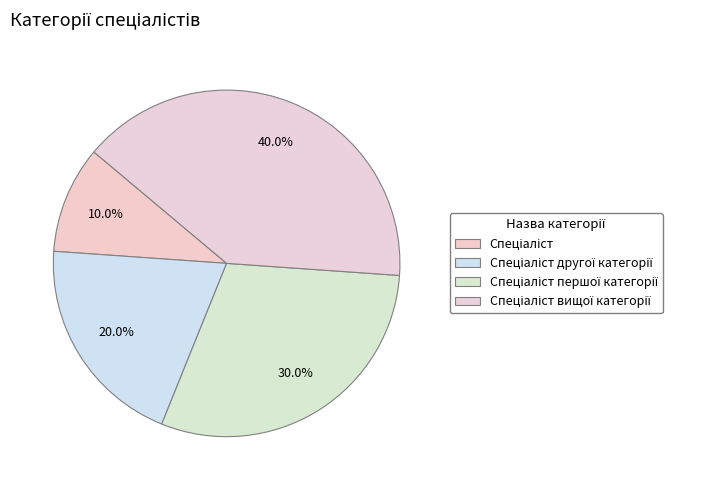

To the nearest percent, what portion does Спеціаліст першої категорії represent?

30%